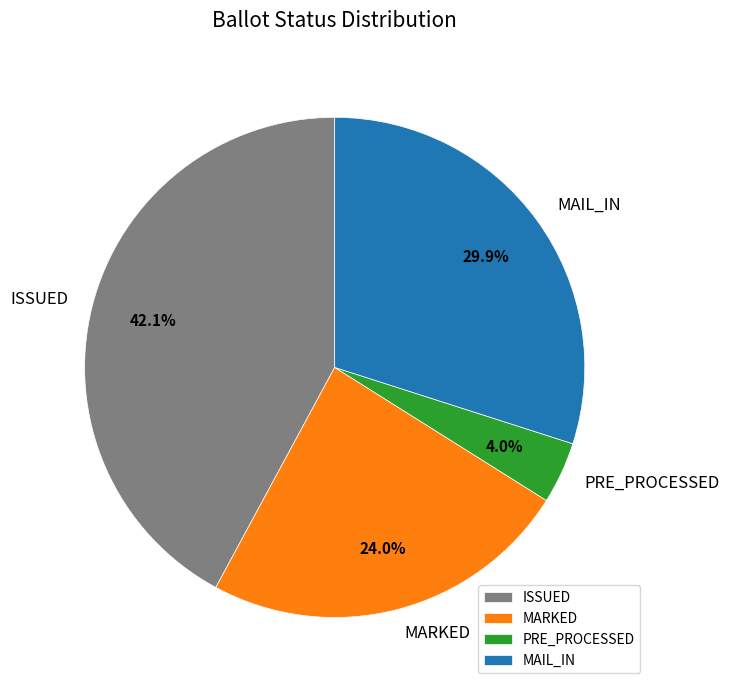

Which slice is the largest?

ISSUED